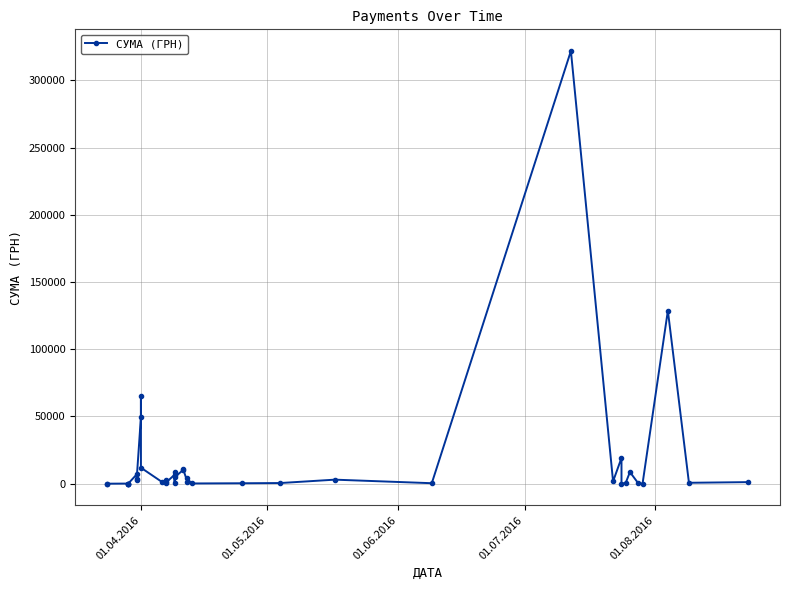

Reading left to right, extract all data points from this chart.

24.1	7.5	97.8	100.0	97.8	100.0	6916.8	2628.0	3672.0	49646.8	65099.8	11901.0	1270.4	2620.5	869.0	968.0	6700.0	678.4	8923.2	4785.8	10154.1	11008.1	1564.6	3985.7	173.9	323.2	477.7	3000.5	360.0	321784.3	1706.9	19156.1	11.2	610.5	8661.0	199.0	97.8	128693.1	678.4	1162.0